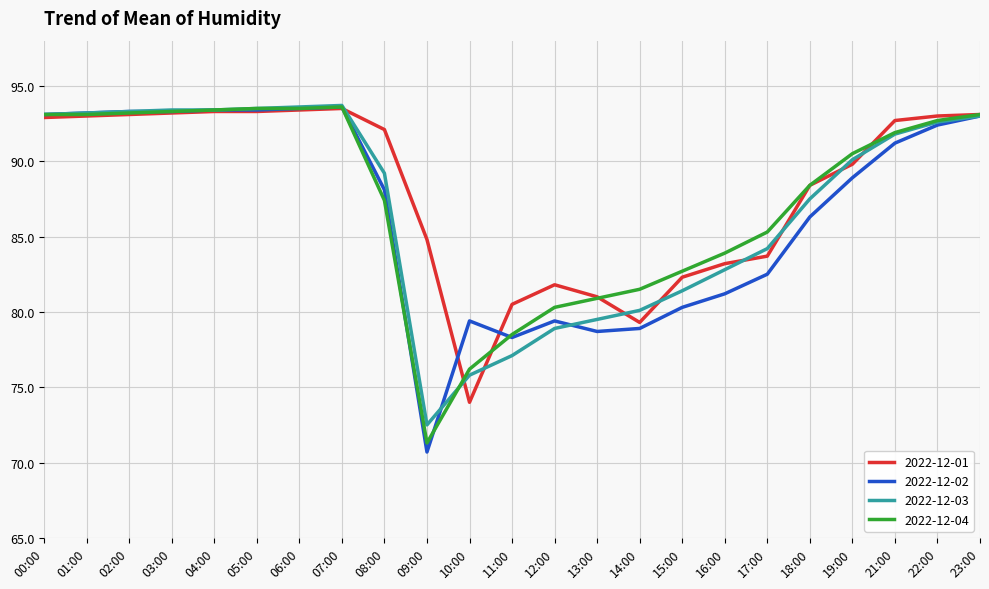

True or false: 2022-12-04 has a value of 93.1 at 00:00.

True